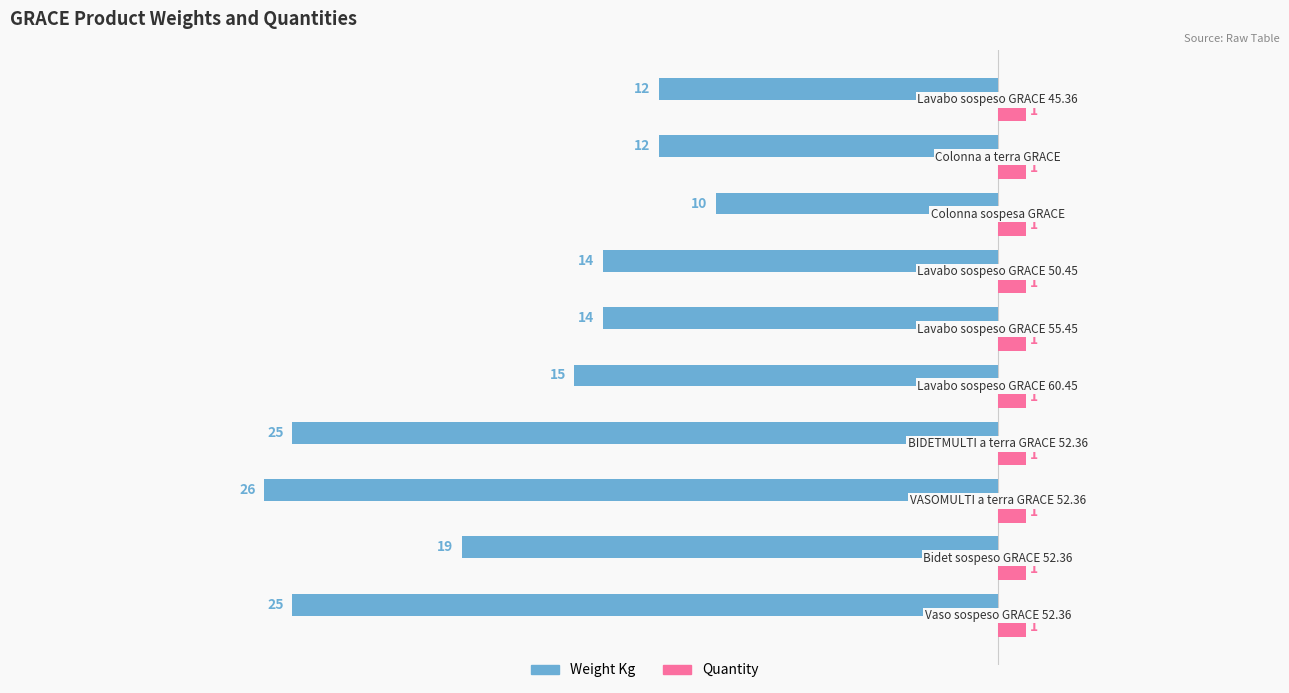

What is the maximum value for Weight Kg?

-10